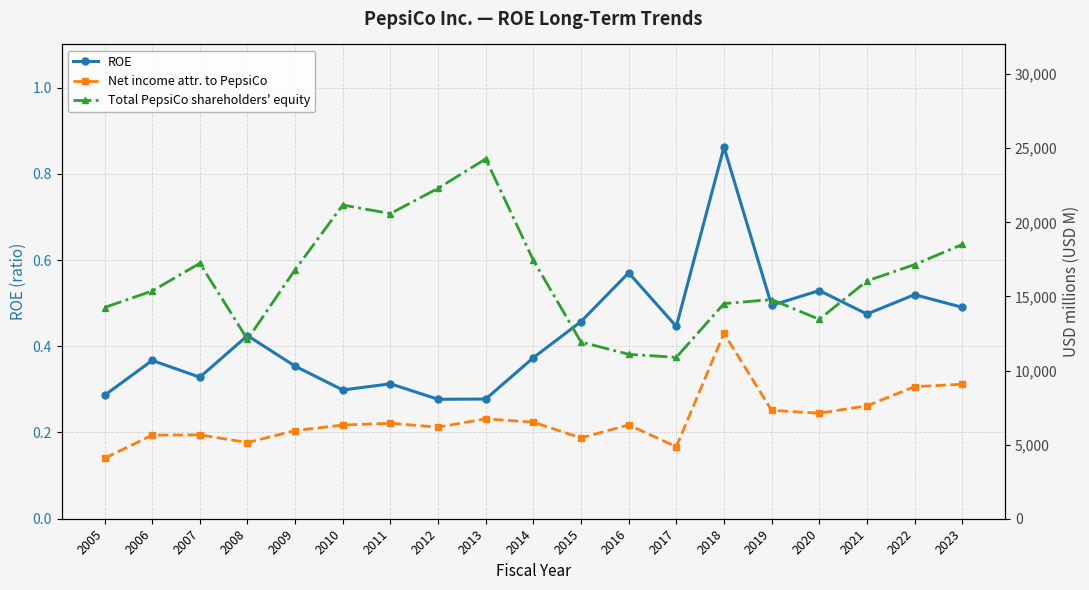

Reading left to right, transcribe all the data shown in this chart.

ROE: 0.3	0.4	0.3	0.4	0.4	0.3	0.3	0.3	0.3	0.4	0.5	0.6	0.4	0.9	0.5	0.5	0.5	0.5	0.5
Net income attr. to PepsiCo: 4078.0	5642.0	5658.0	5142.0	5946.0	6320.0	6443.0	6178.0	6740.0	6513.0	5452.0	6329.0	4857.0	12515.0	7314.0	7120.0	7618.0	8910.0	9074.0
Total PepsiCo shareholders' equity: 14251.0	15368.0	17234.0	12106.0	16804.0	21164.0	20588.0	22294.0	24279.0	17438.0	11923.0	11095.0	10889.0	14518.0	14786.0	13454.0	16043.0	17149.0	18503.0